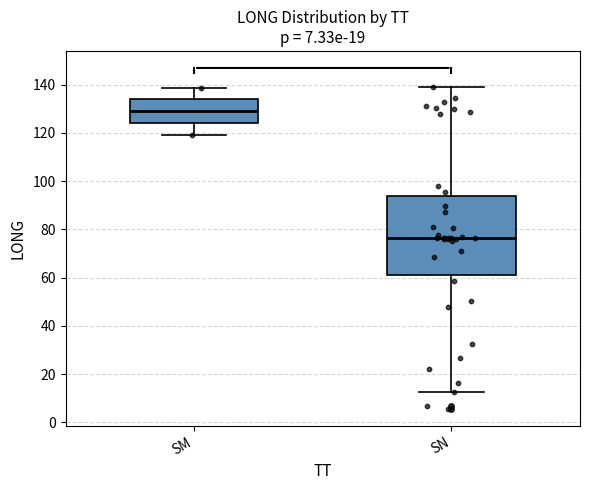

Reading left to right, read every box against the y-axis: the position of its median line, the range the box covers, and the ends of its whiskers. The values are not printed on the chart, so give them approximately, as read against the axis.

SM: median 130, box 124 to 134, whiskers 120 to 138
SN: median 76, box 62 to 94, whiskers 12 to 138